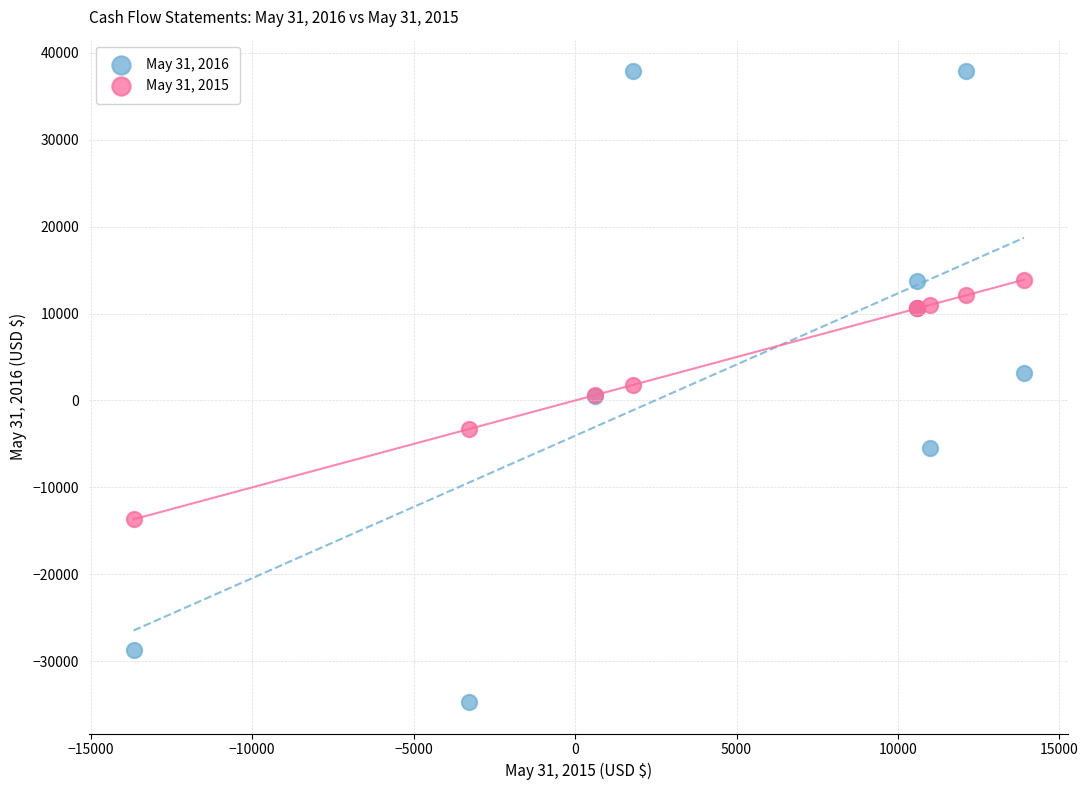

Which series contains the lowest Y value?

May 31, 2016